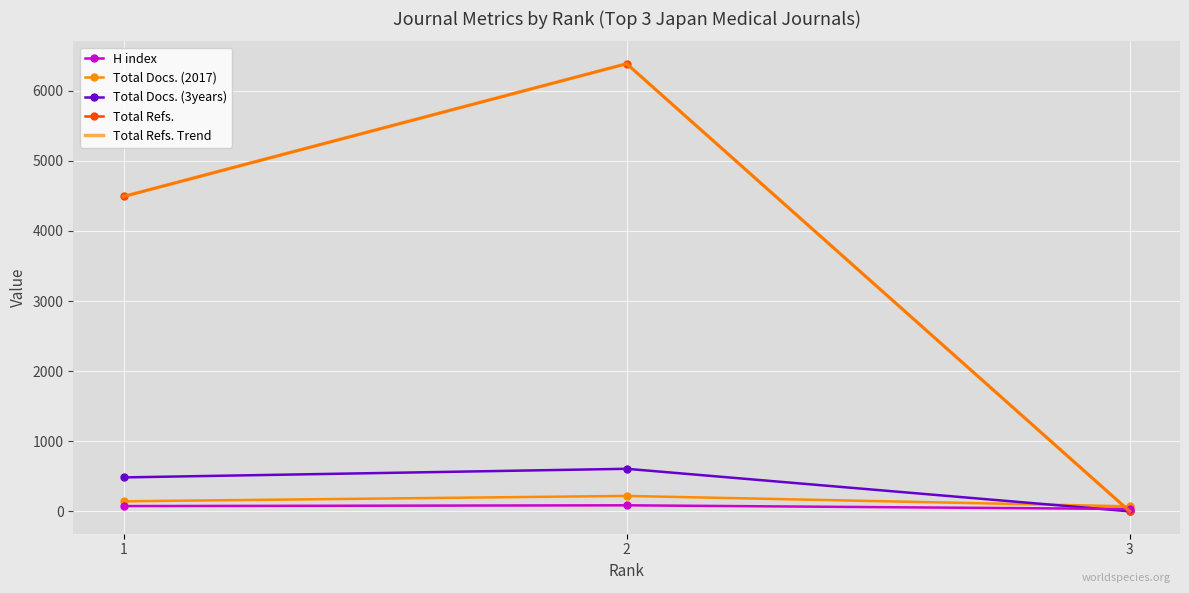

What is the sum of the Total Refs. Trend values at 2 and 1?

10878